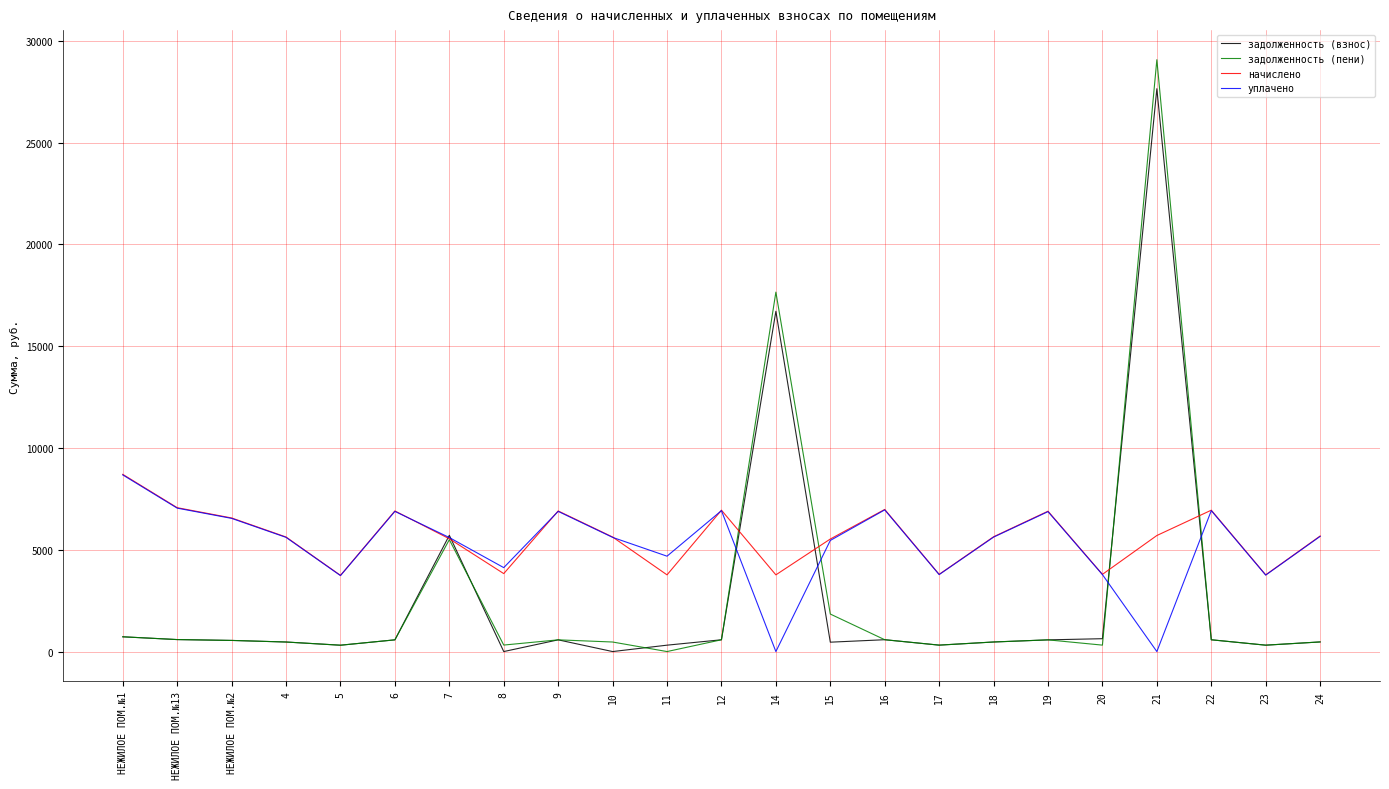

Which series has the largest total across all categories?

начислено